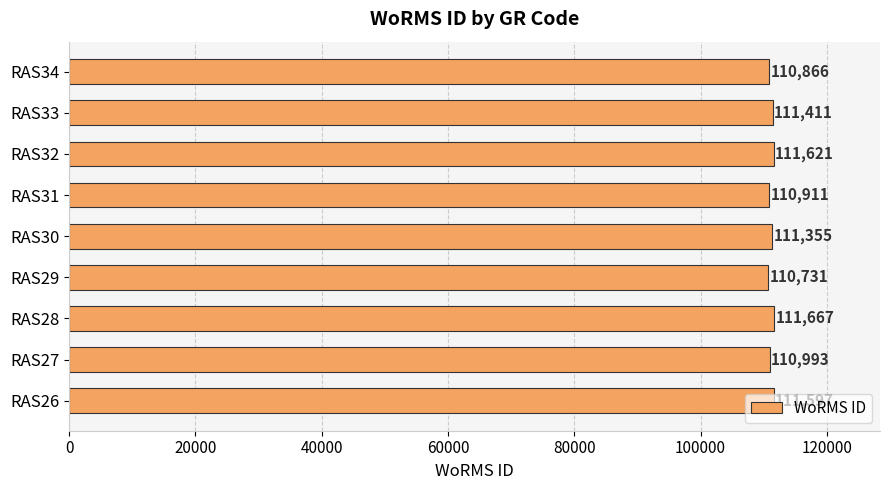

How many data points does each series have?

9